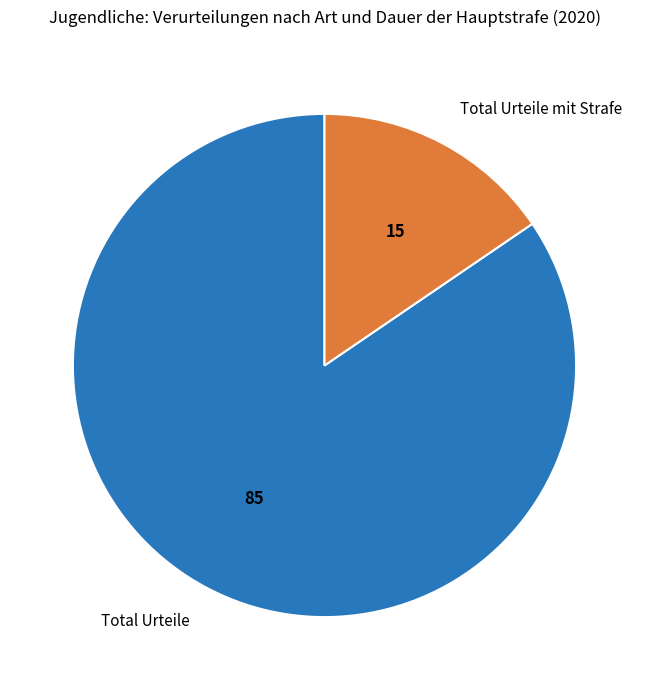

How many slices are in this pie chart?

2